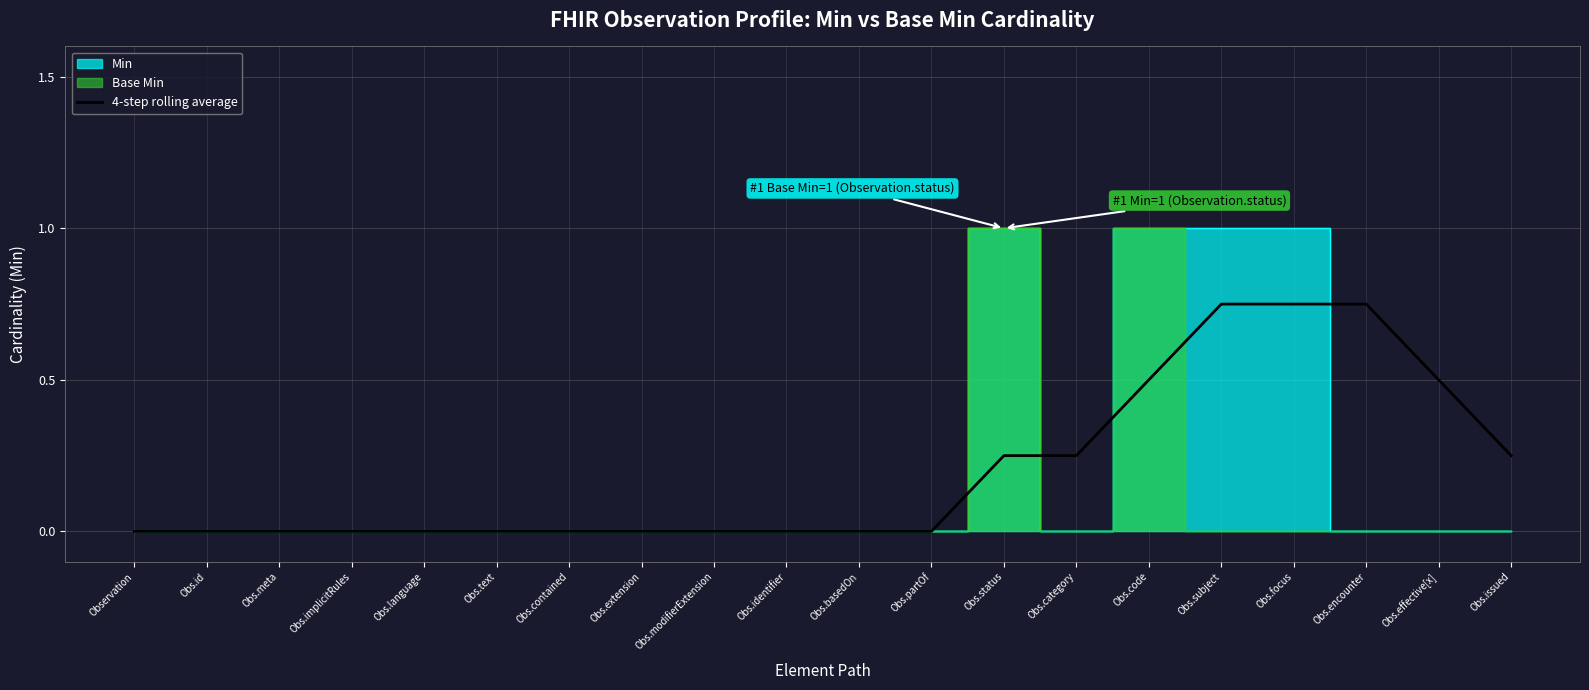

Is it true that 4-step rolling average equals 0.0 at Obs.contained?

True